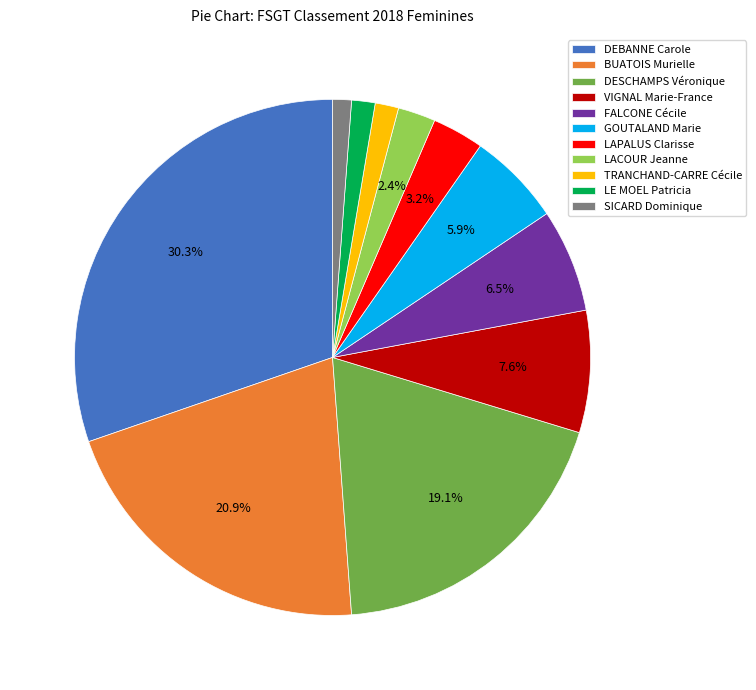

The FALCONE Cécile slice represents 1% of the pie. True or false?

False